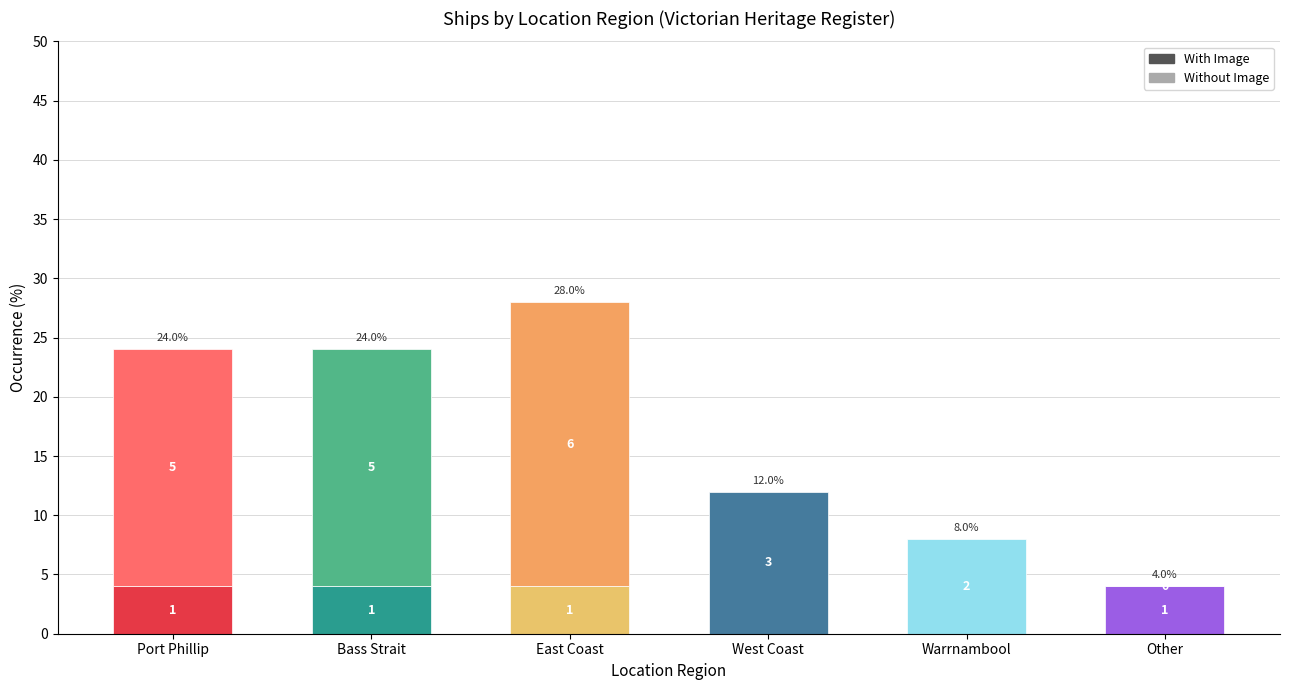

What are all the series names shown in the legend?

With Image, Without Image